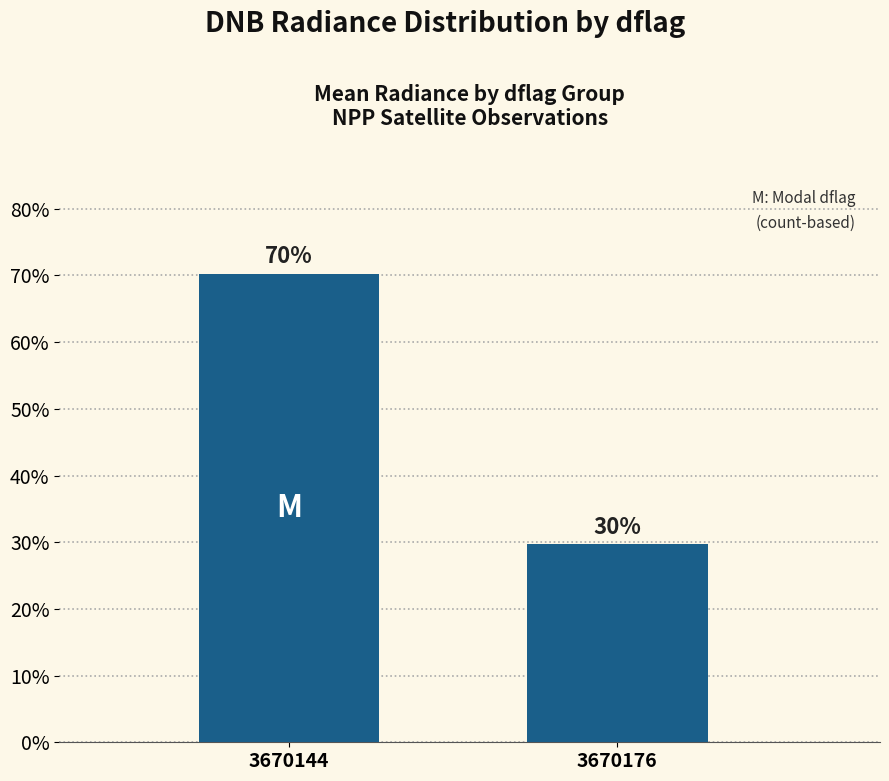

Is it true that the value at 3670144 is 38.0?

False